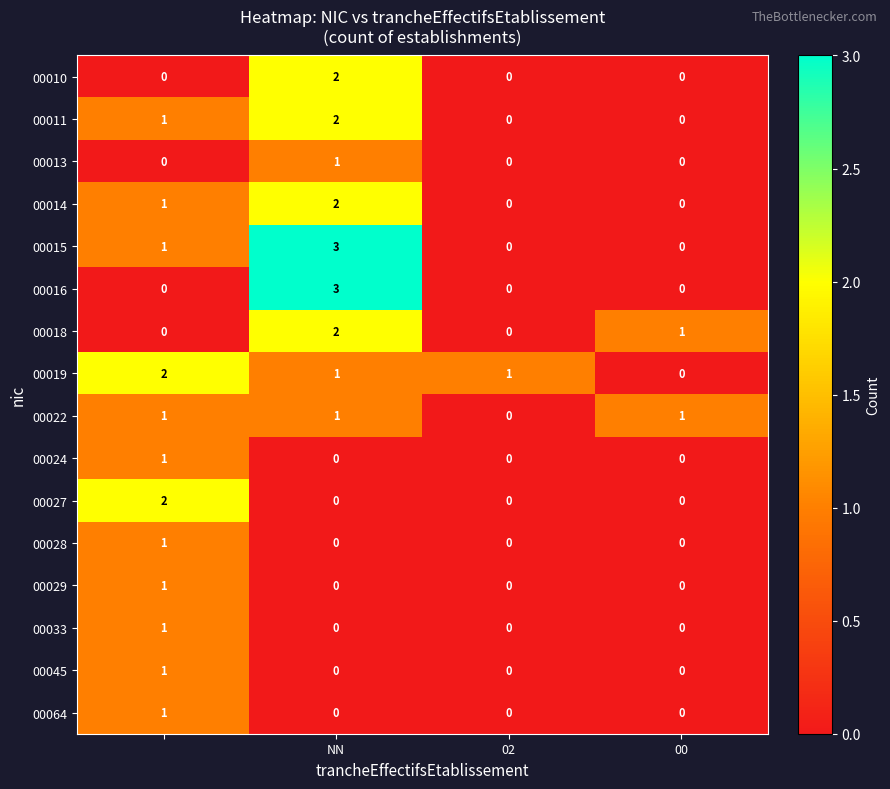

What is the maximum value shown in the chart?

3